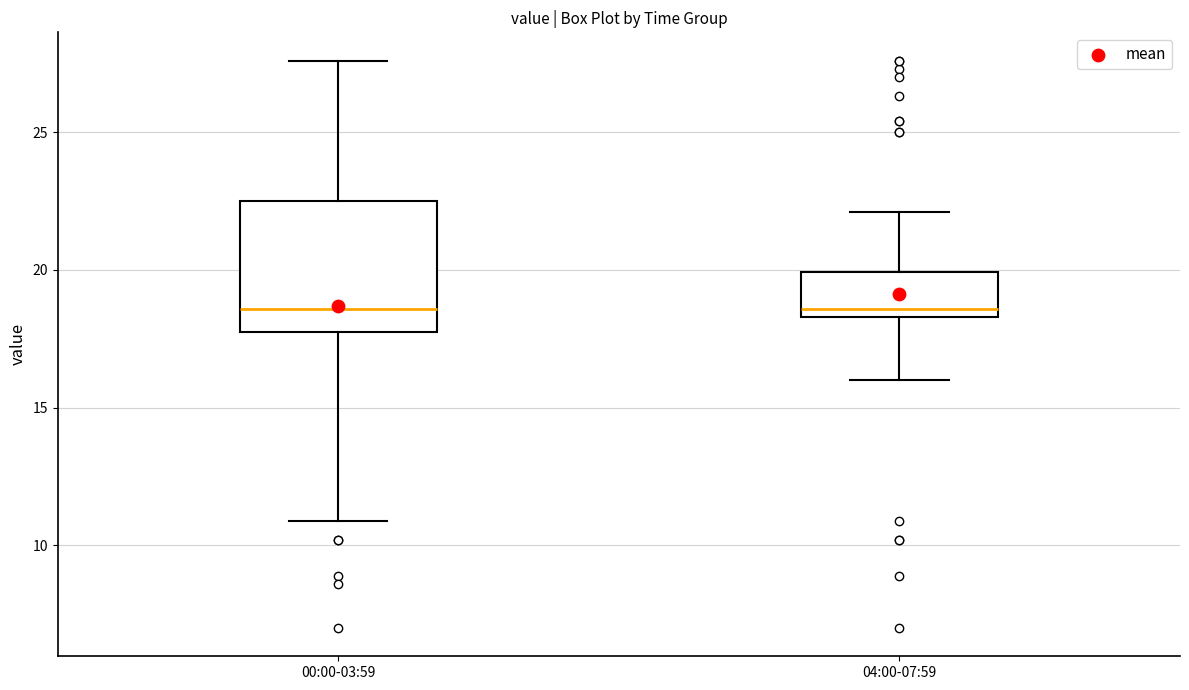

Where does the upper whisker of the box for 04:00-07:59 end on the y-axis? The values are not printed on the chart, so give them approximately, as read against the axis.

22.0